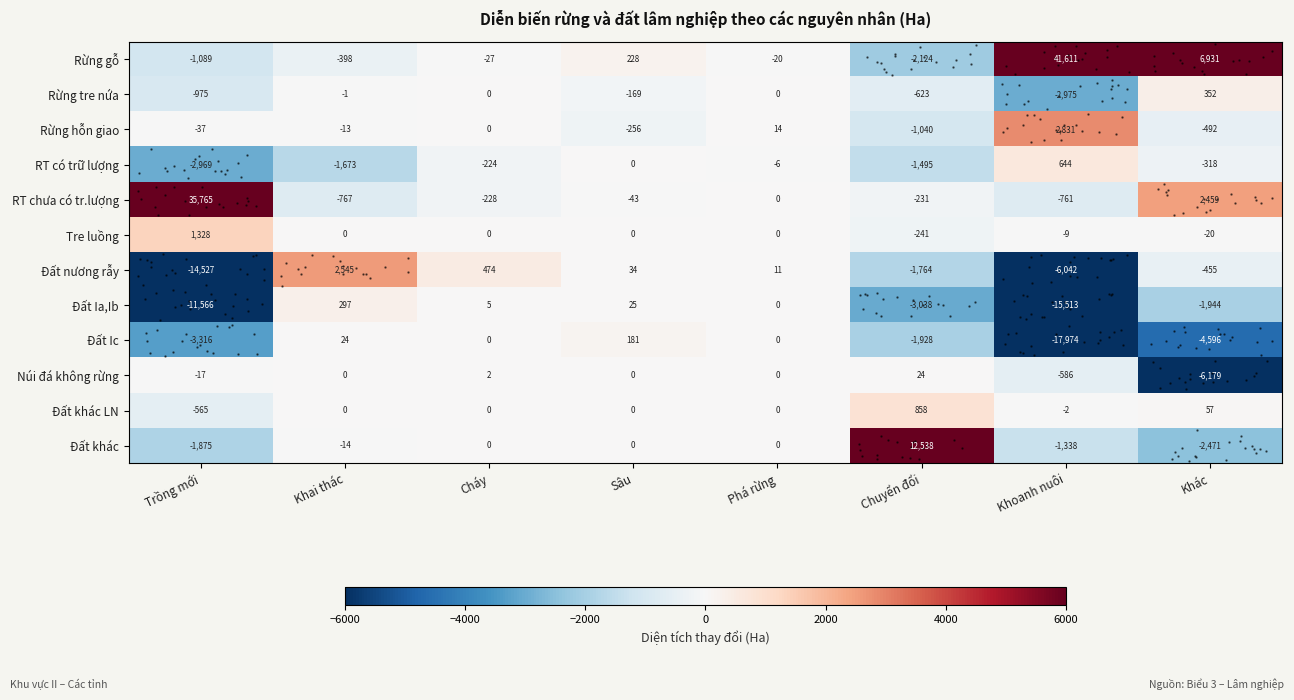

What is the difference between the highest and lowest values at Trồng mới?

50292.1